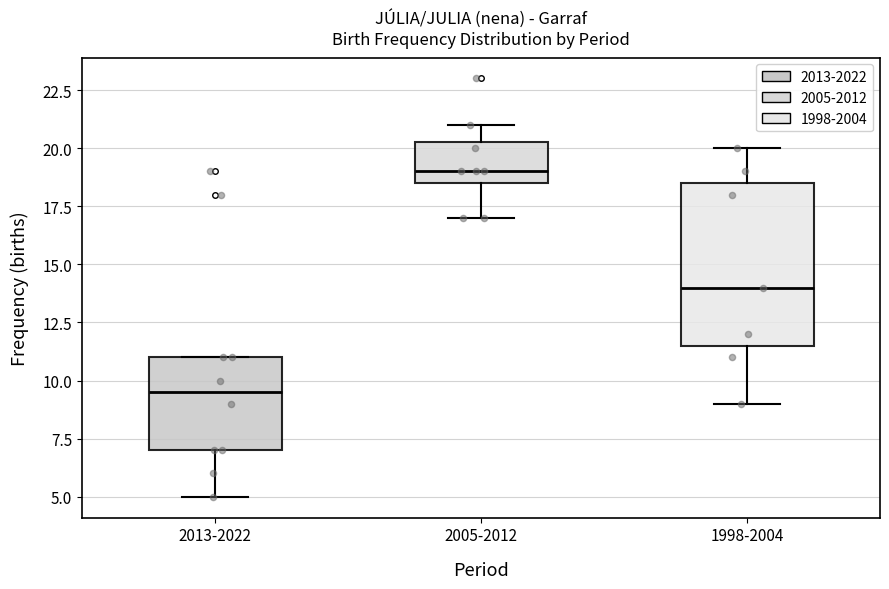

Where is the lower edge of the box for 2005-2012 on the y-axis? The values are not printed on the chart, so give them approximately, as read against the axis.

18.5